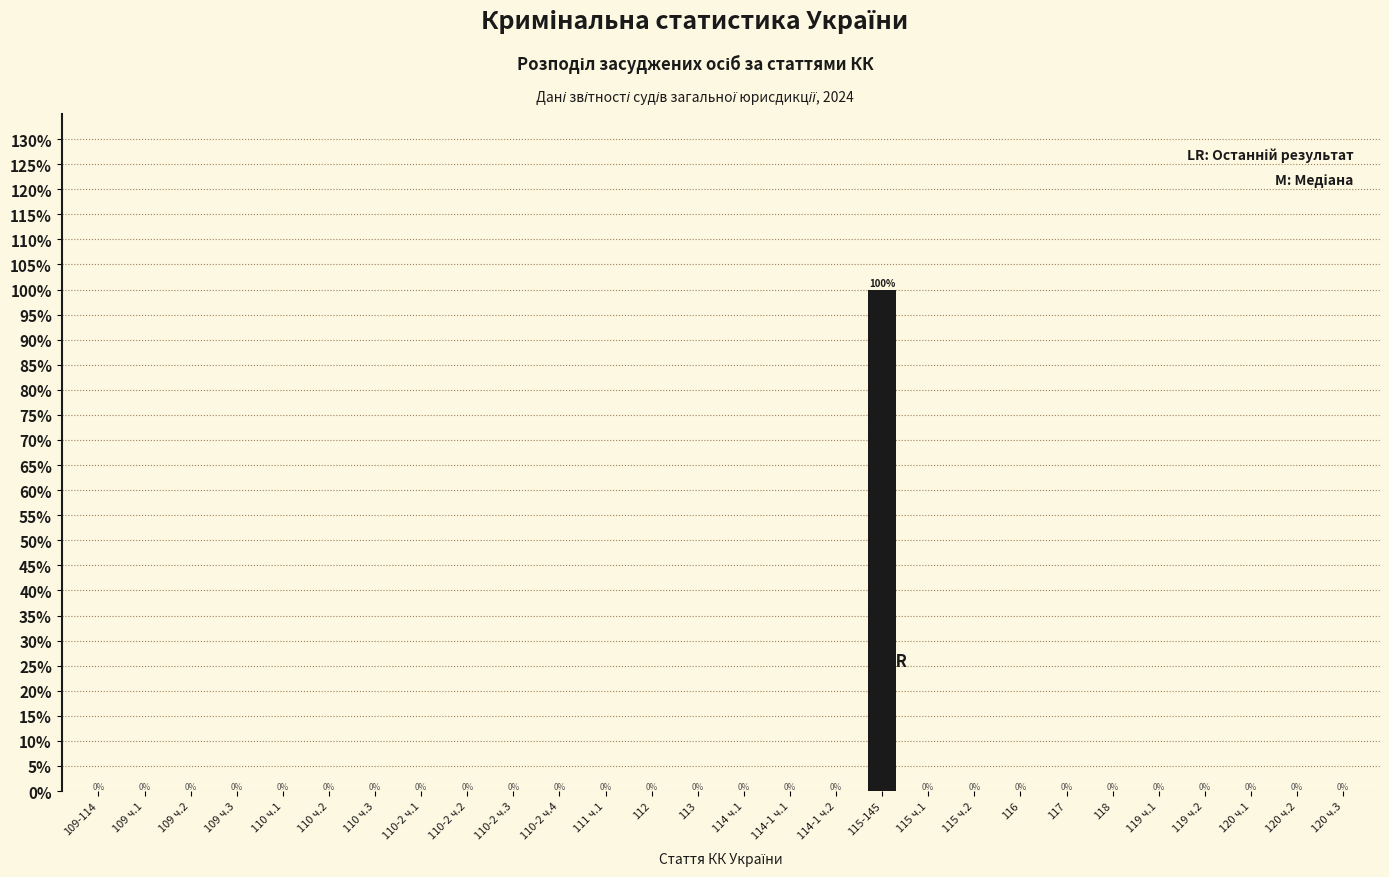

Reading left to right, list all the values displayed in this chart.

109-114=0	109 ч.1=0	109 ч.2=0	109 ч.3=0	110 ч.1=0	110 ч.2=0	110 ч.3=0	110-2 ч.1=0	110-2 ч.2=0	110-2 ч.3=0	110-2 ч.4=0	111 ч.1=0	112=0	113=0	114 ч.1=0	114-1 ч.1=0	114-1 ч.2=0	115-145=100	115 ч.1=0	115 ч.2=0	116=0	117=0	118=0	119 ч.1=0	119 ч.2=0	120 ч.1=0	120 ч.2=0	120 ч.3=0